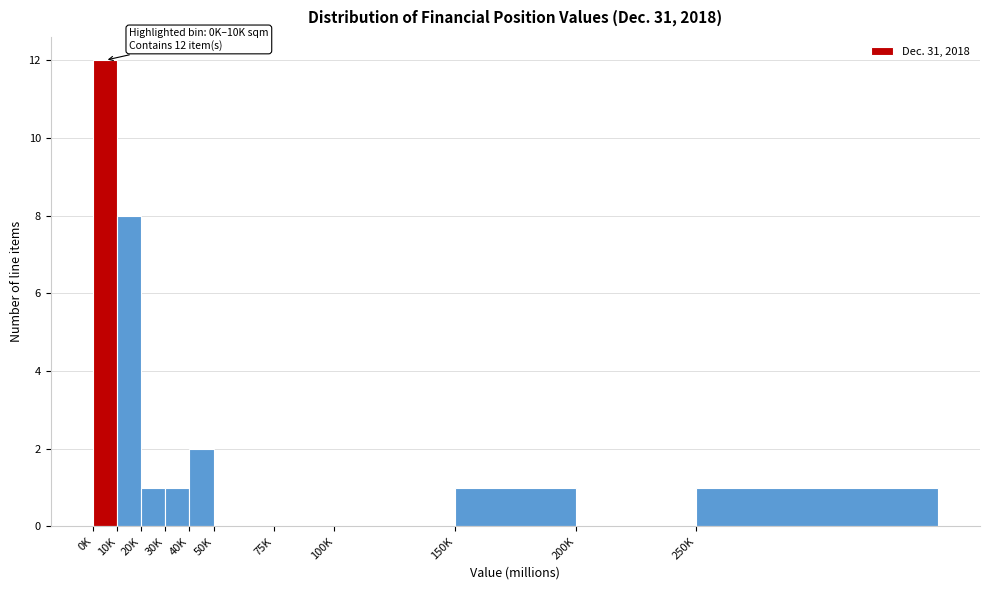

Reading left to right, what are all the values shown in this chart?

0K=12	10K=8	20K=1	30K=1	40K=2	50K=0	75K=0	100K=0	150K=1	200K=0	250K=1